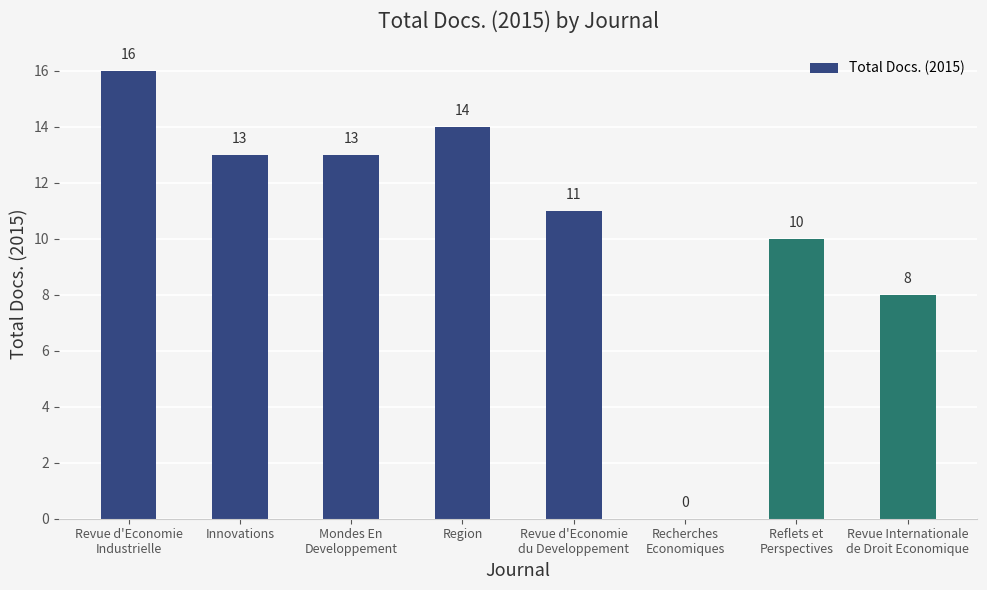

What is the change in value from Region to Recherches
Economiques?

-14